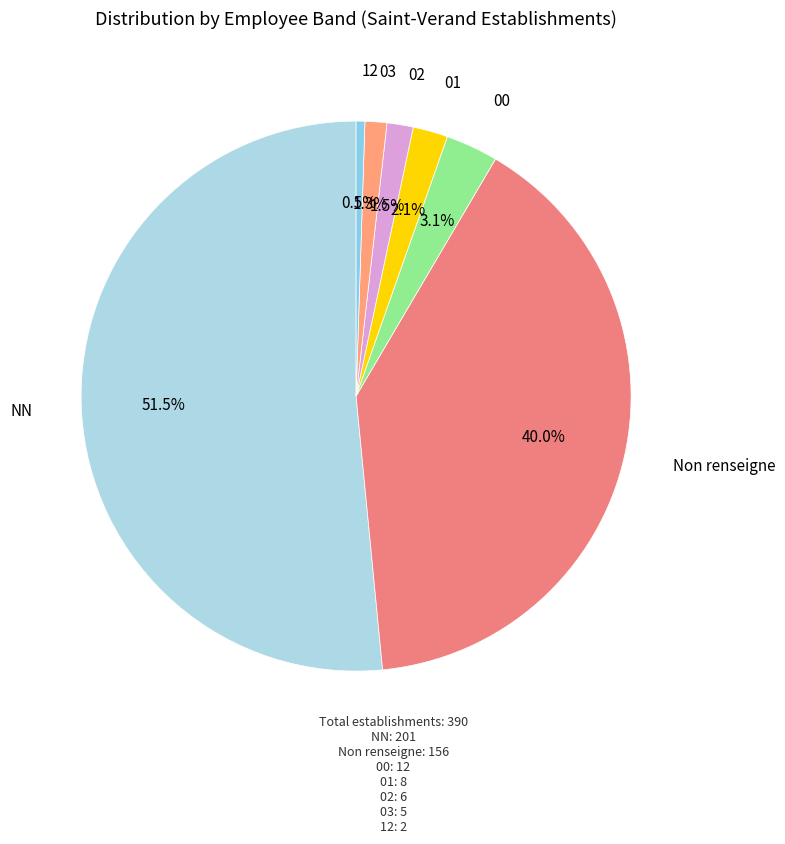

What percentage is the 00 slice, to the nearest percent?

3%